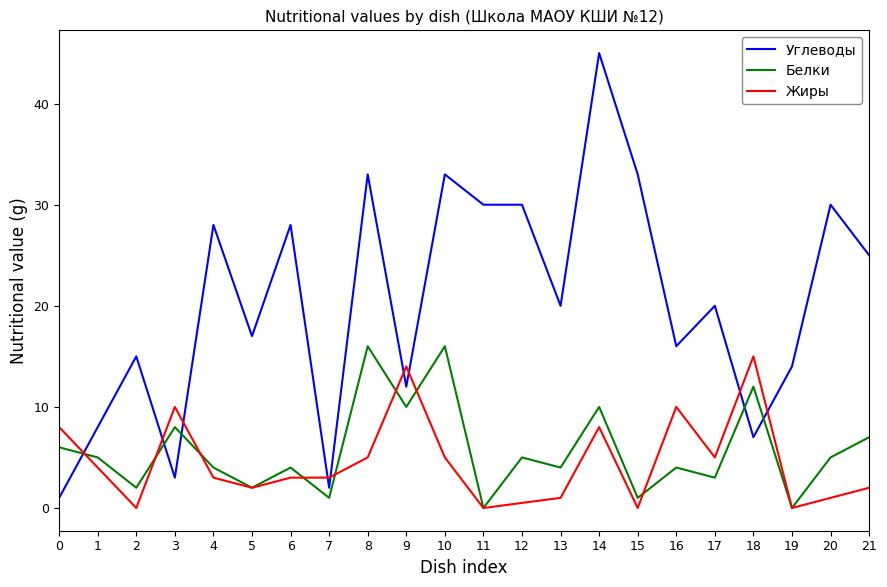

Which series has the widest spread of values?

Углеводы